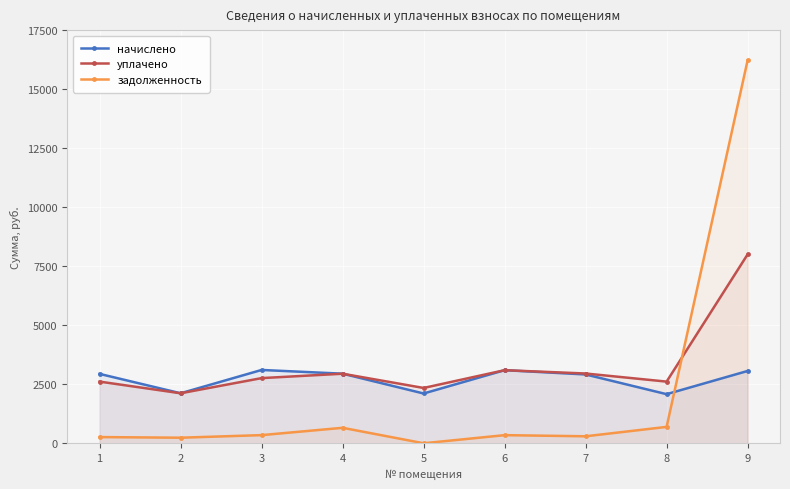

What are all the series names shown in the legend?

начислено, уплачено, задолженность